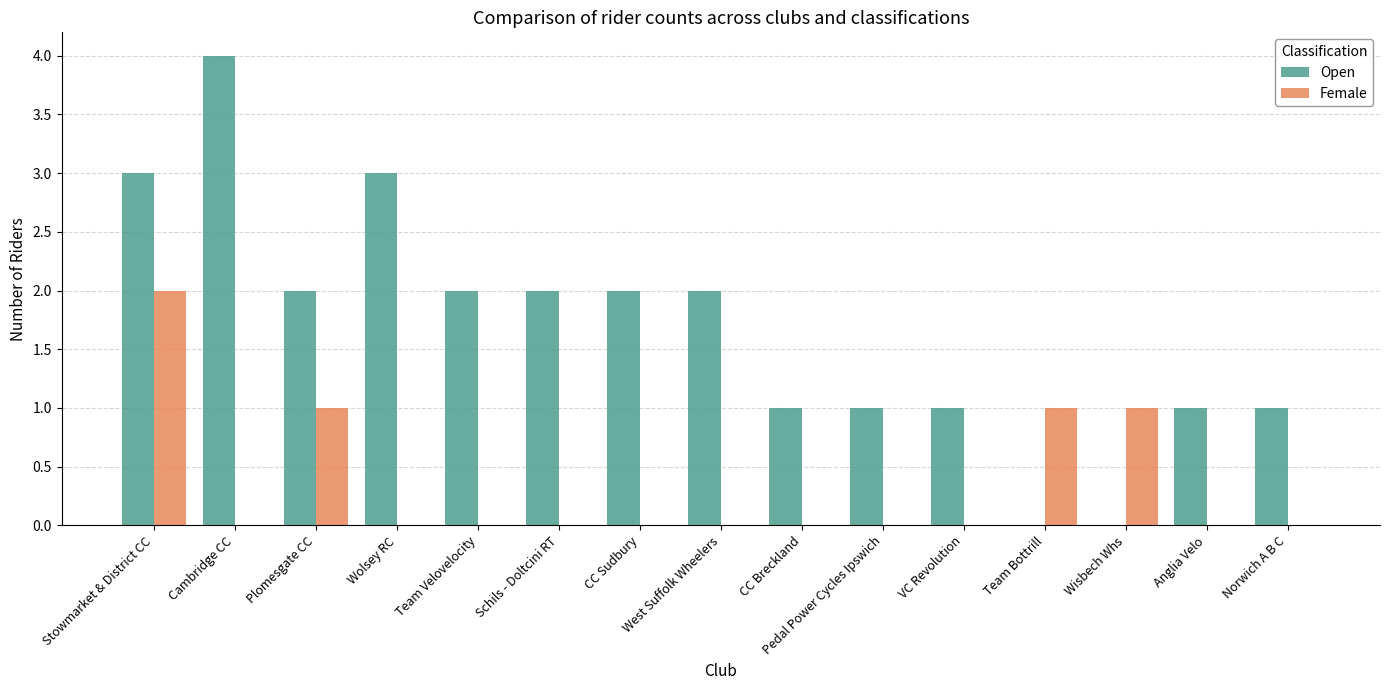

How many series are shown in this chart?

2